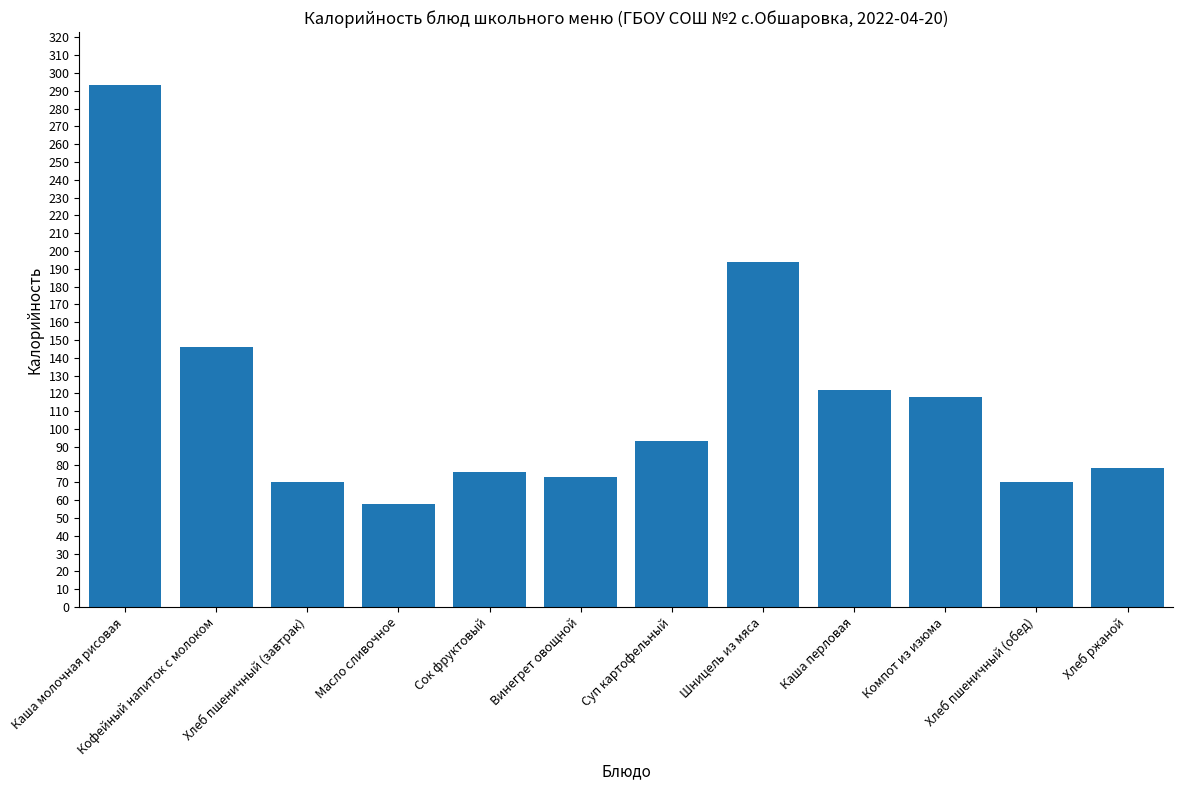

What is the label of the 9th bar from the right?

Масло сливочное